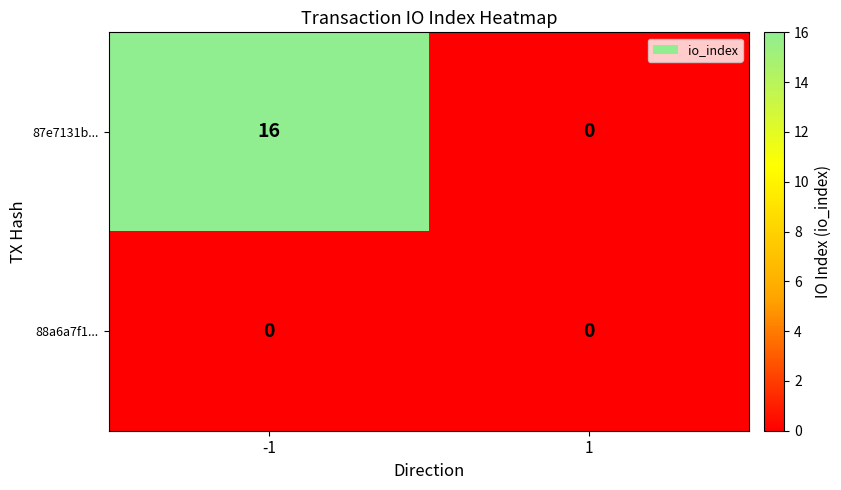

Reading left to right, transcribe all the data shown in this chart.

87e7131b...: -1=16	1=0
88a6a7f1...: -1=0	1=0